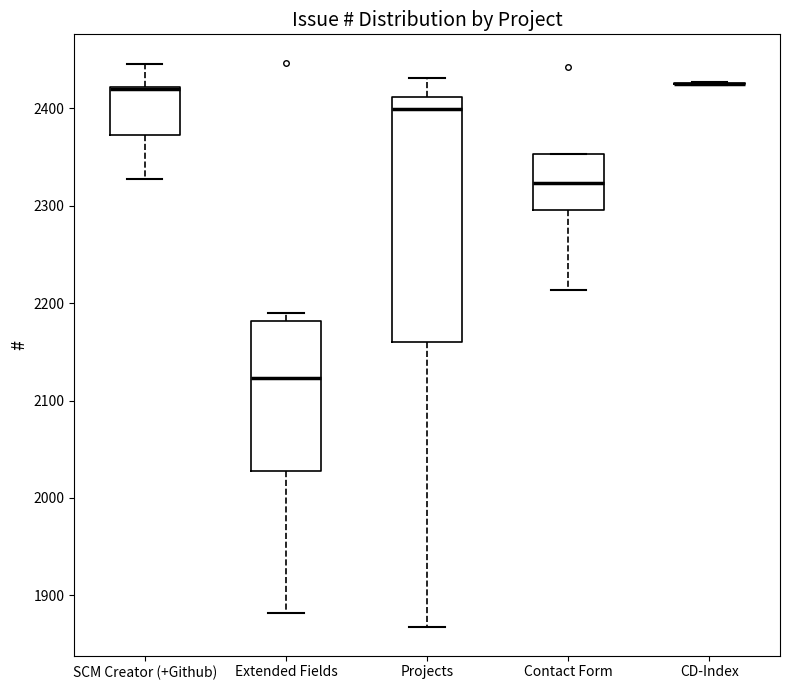

Where does the upper whisker of the box for SCM Creator (+Github) end on the y-axis? The values are not printed on the chart, so give them approximately, as read against the axis.

2450